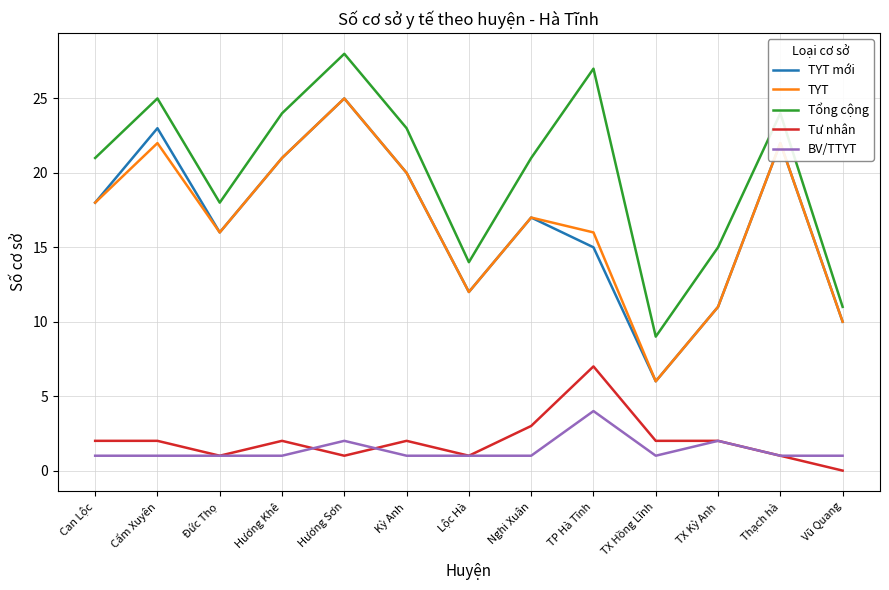

True or false: Tổng cộng and BV/TTYT intersect in this chart.

False